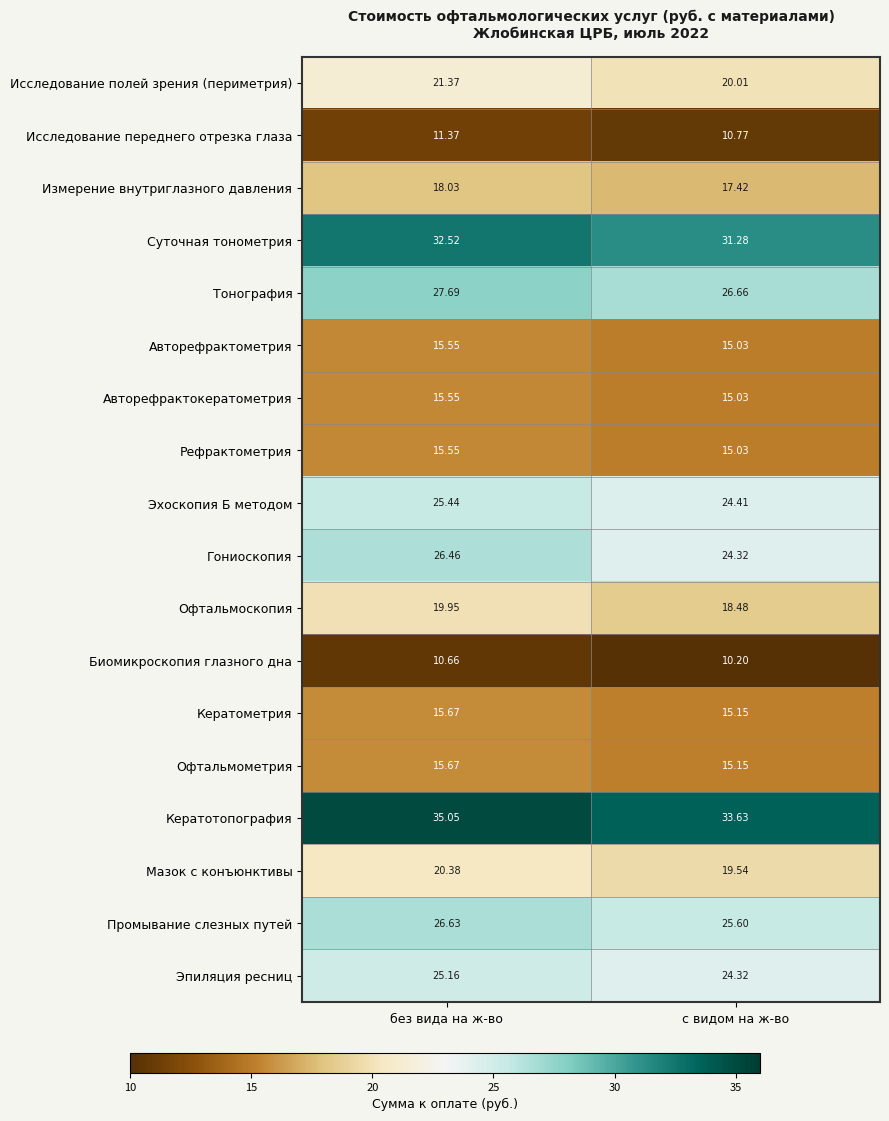

Which series has the largest range (max minus min)?

Гониоскопия